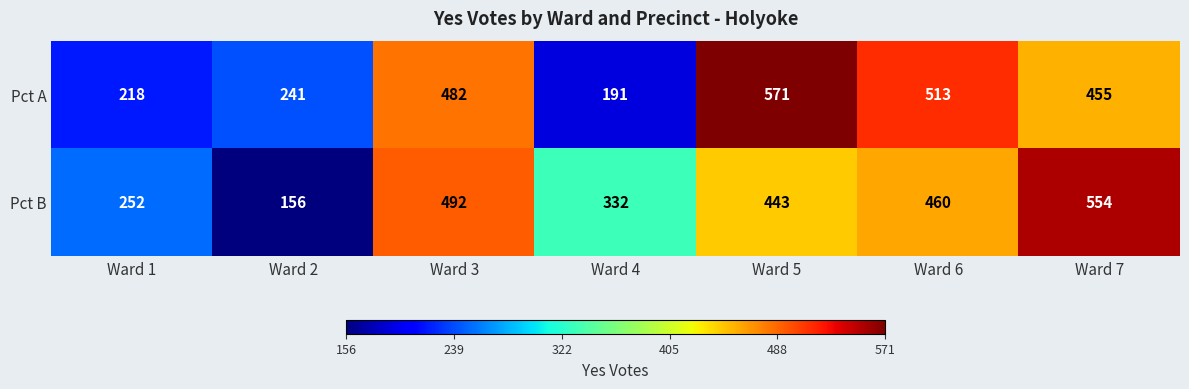

Reading left to right, transcribe all the data shown in this chart.

Pct A: Ward 1=218	Ward 2=241	Ward 3=482	Ward 4=191	Ward 5=571	Ward 6=513	Ward 7=455
Pct B: Ward 1=252	Ward 2=156	Ward 3=492	Ward 4=332	Ward 5=443	Ward 6=460	Ward 7=554